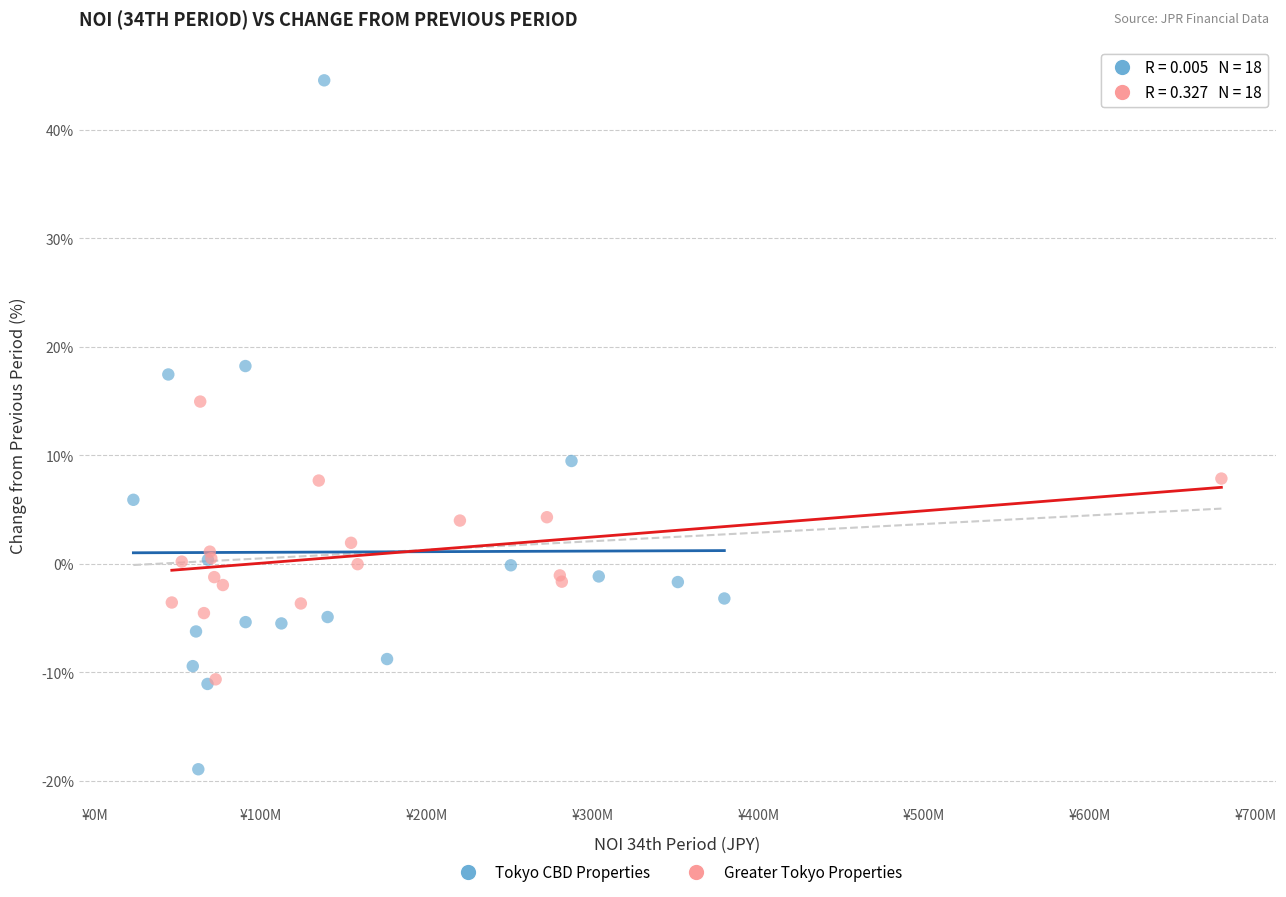

What are all the series names shown in the legend?

Tokyo CBD Properties, Greater Tokyo Properties